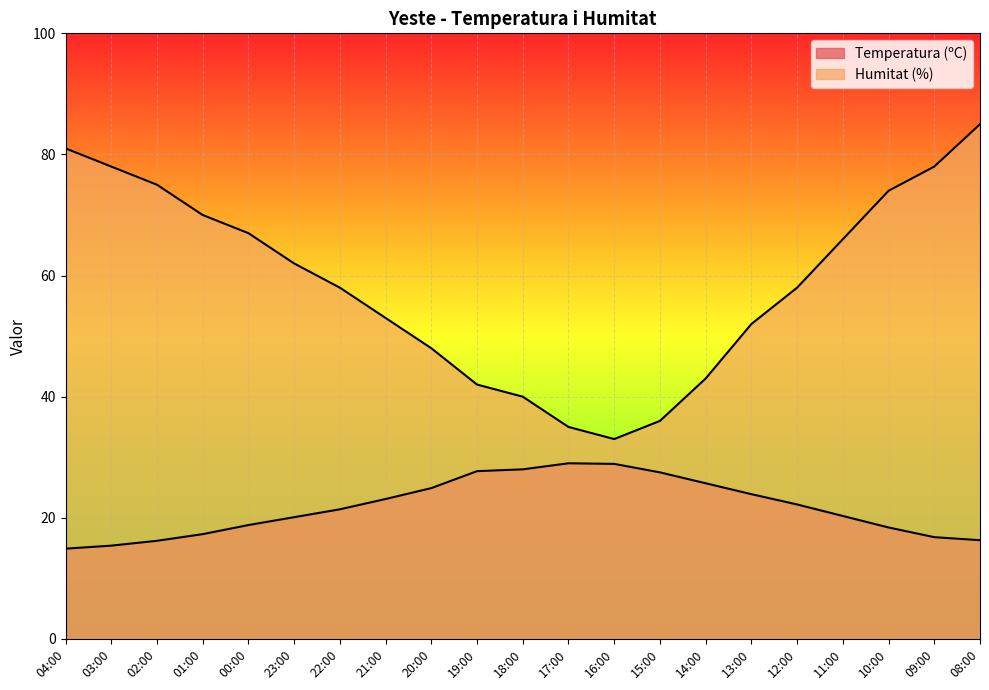

What is the total value across all series at 03:00?

93.4